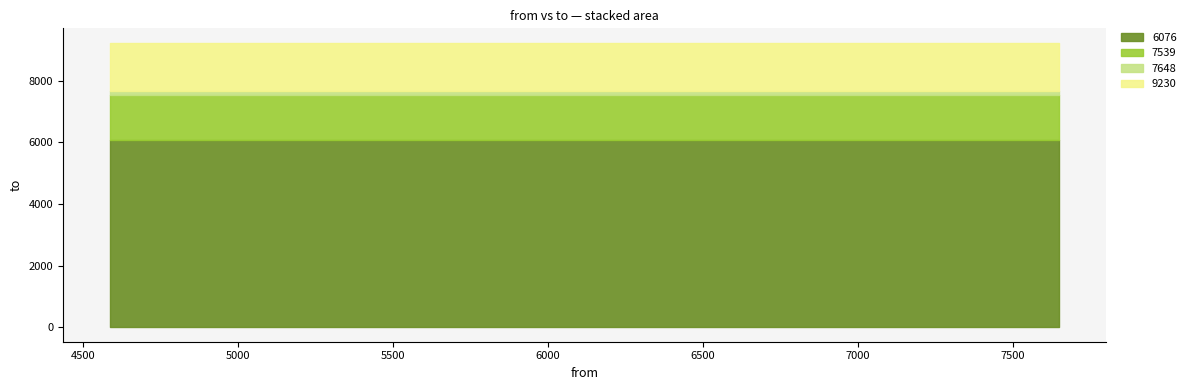

Reading left to right, what are all the values shown in this chart?

9230: 4588=9230	6076=9230	7539=9230	7648=9230
7648: 4588=7648	6076=7648	7539=7648	7648=7648
7539: 4588=7539	6076=7539	7539=7539	7648=7539
6076: 4588=6076	6076=6076	7539=6076	7648=6076